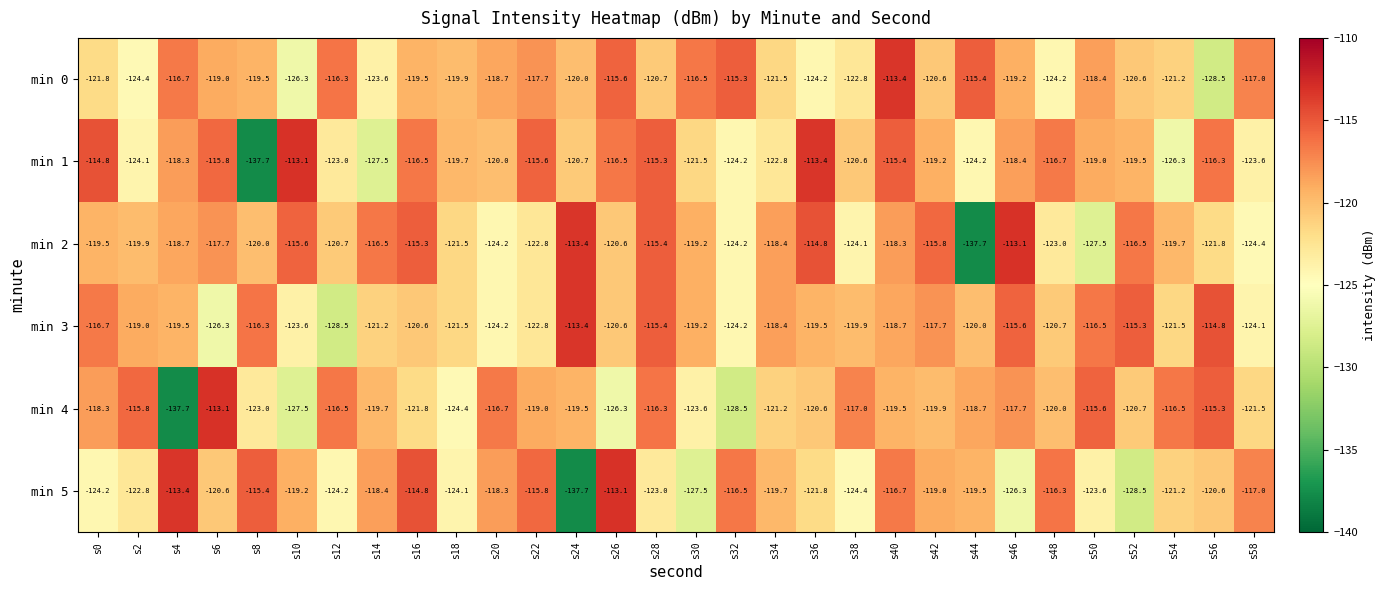

The min 2 series shows -120.0 at s8. True or false?

True